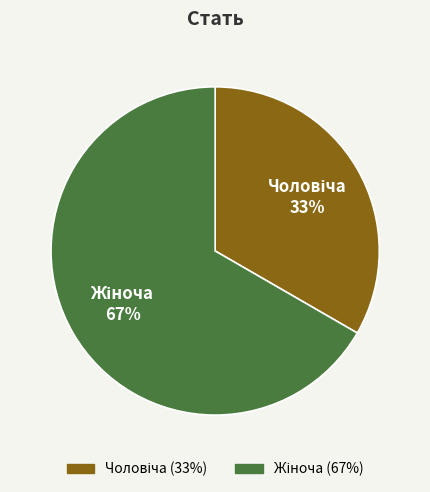

To the nearest percent, what is the average slice percentage?

50%